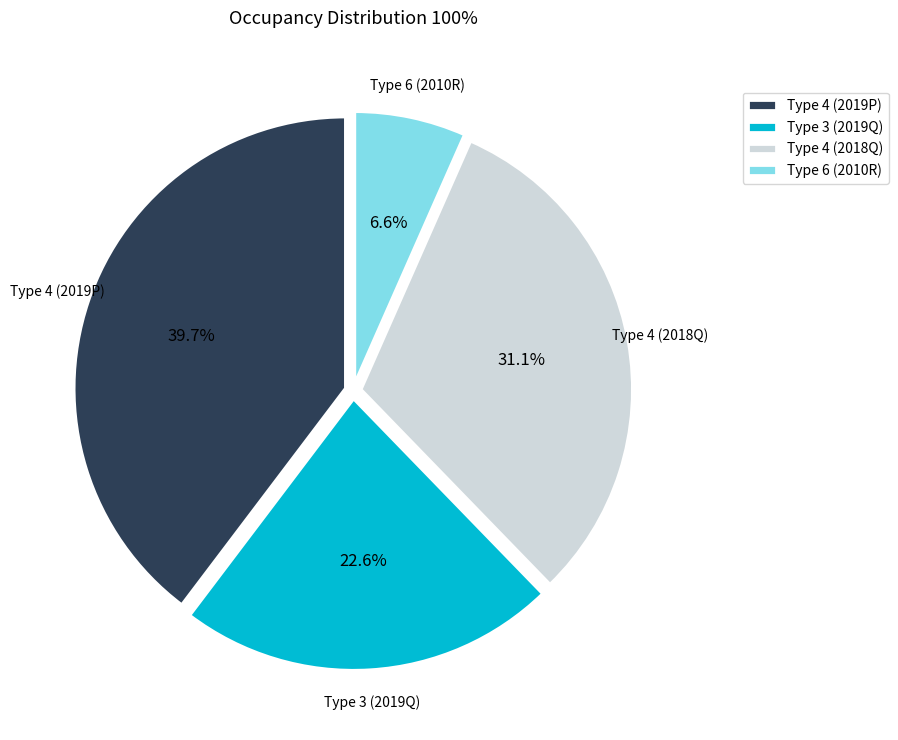

Which slice is the smallest?

Type 6 (2010R)